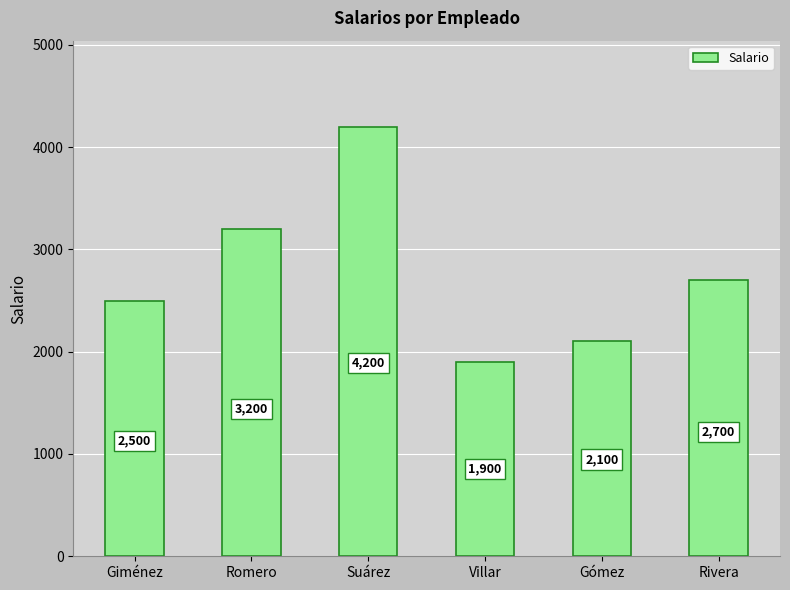

What is the average value?

2767